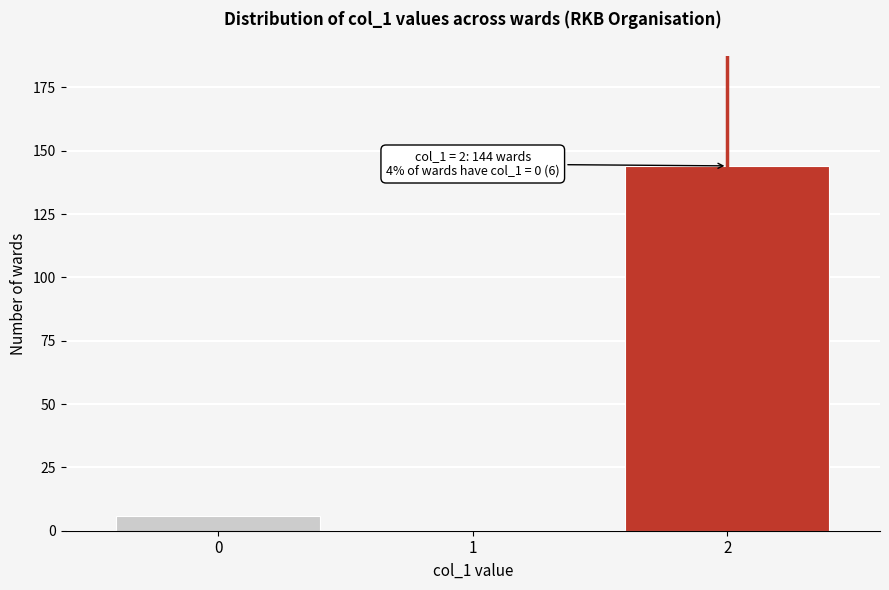

Reading left to right, transcribe all the data shown in this chart.

0=6	1=0	2=144